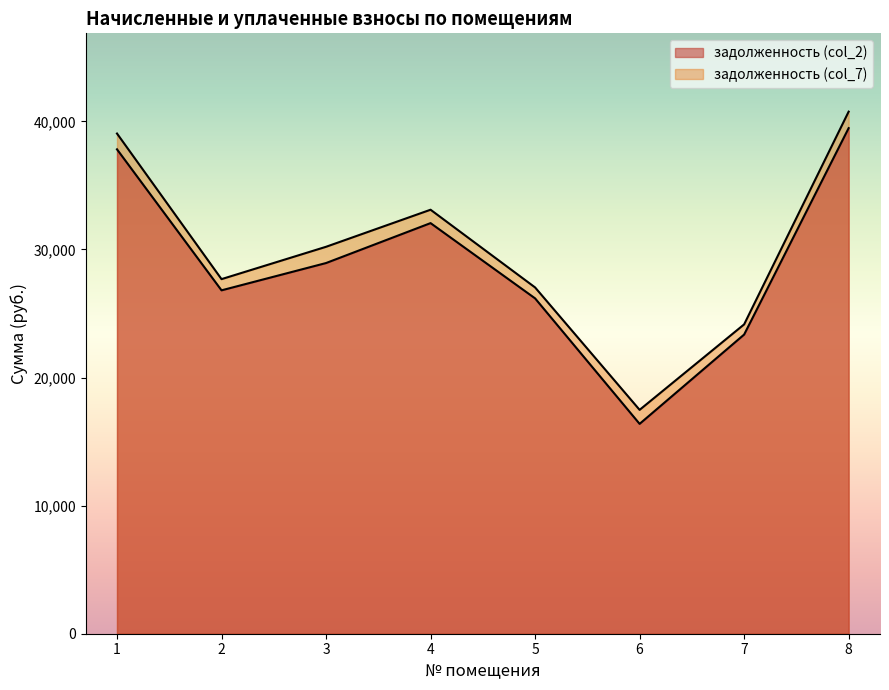

Which series has the widest spread of values?

задолженность (col_7)